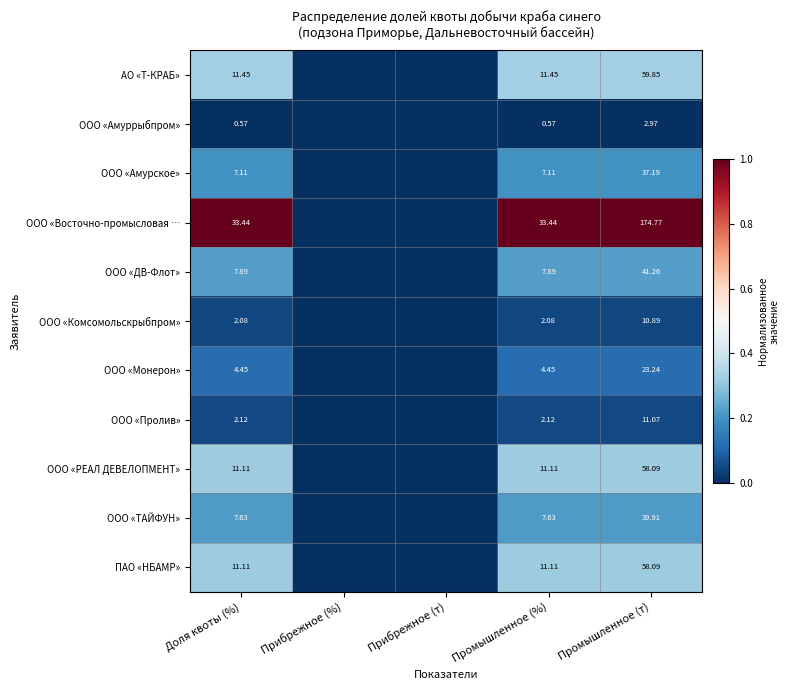

Count the number of categories in the chart.

5